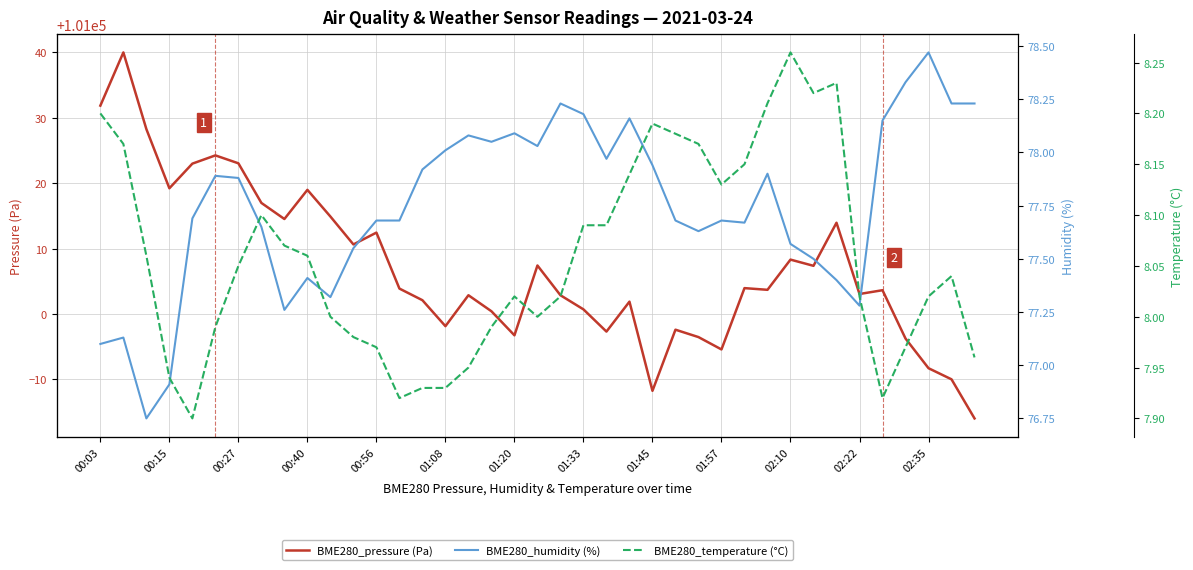

Is it true that BME280_pressure (Pa) equals 51555.1 at 02:35?

False